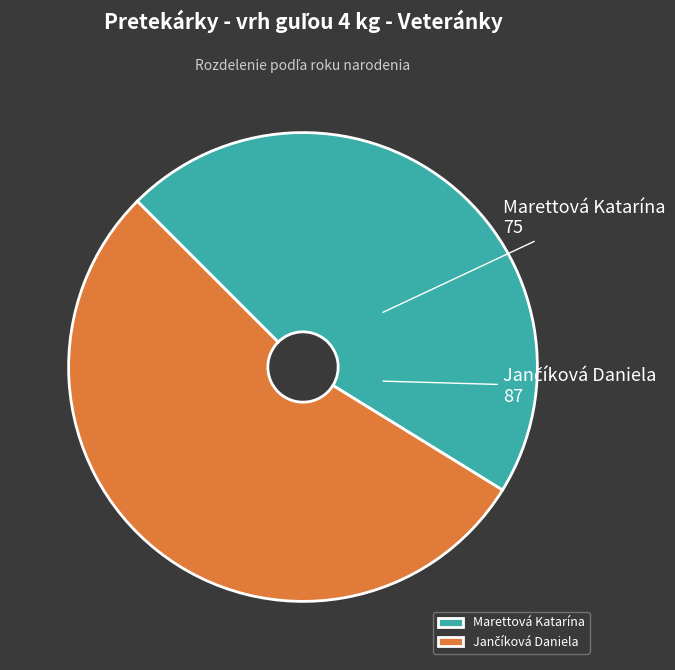

Which category has the smallest portion of the pie?

Marettová Katarína